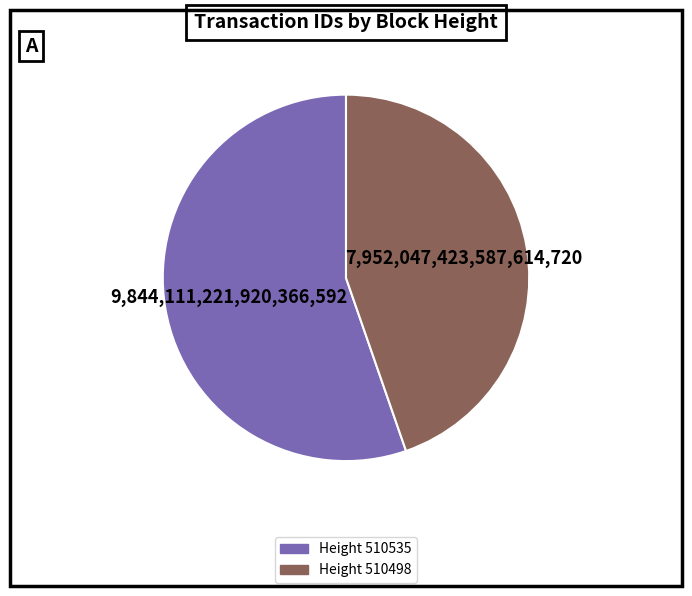

Is there any slice that represents more than half of the pie?

Yes